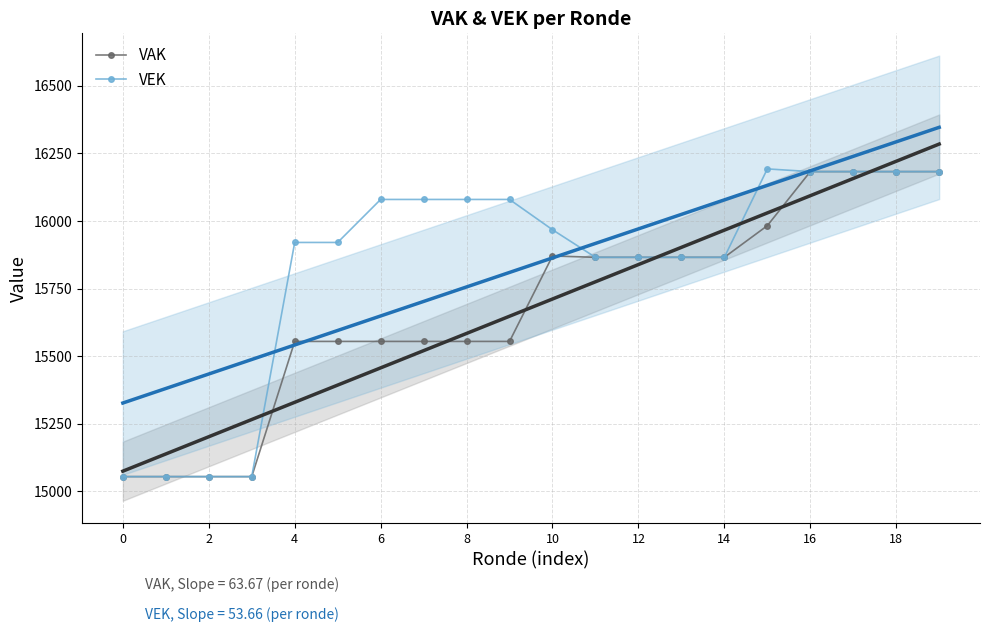

The value of VEK at 14 is 6815. True or false?

False